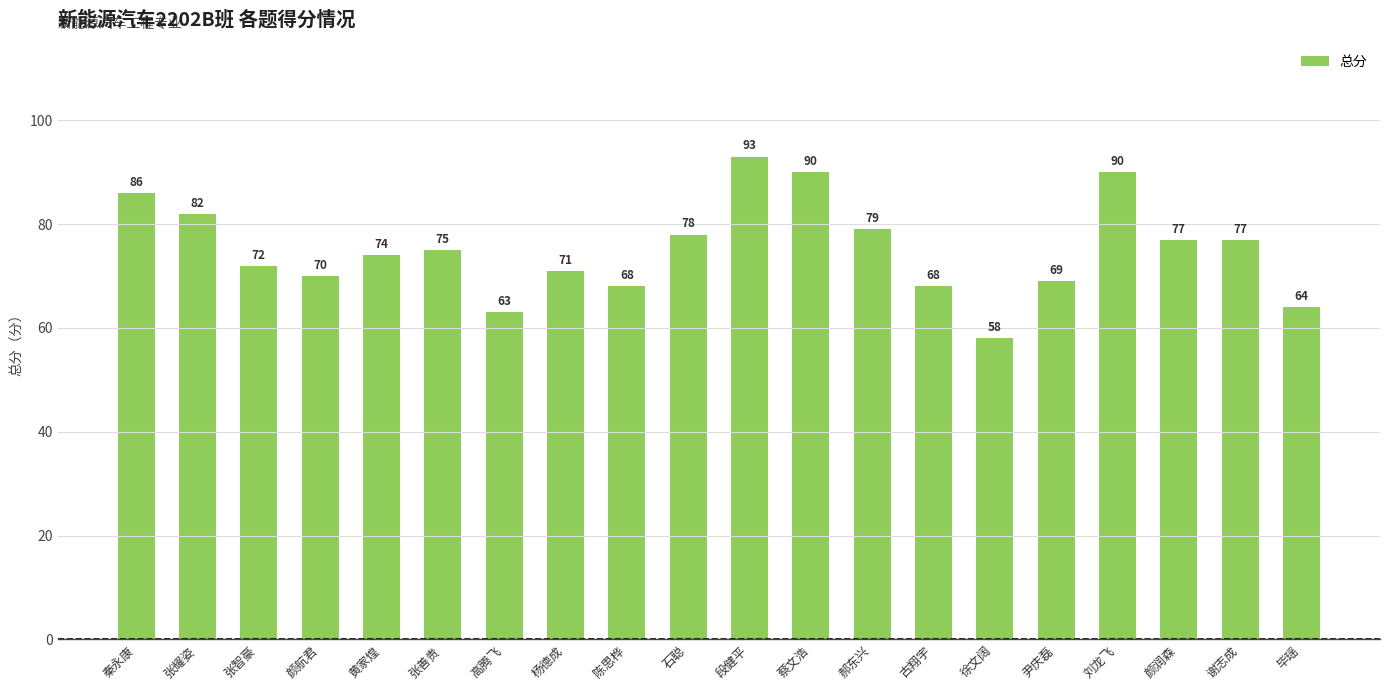

What is the change in value from 张耀姿 to 颜航君?

-12